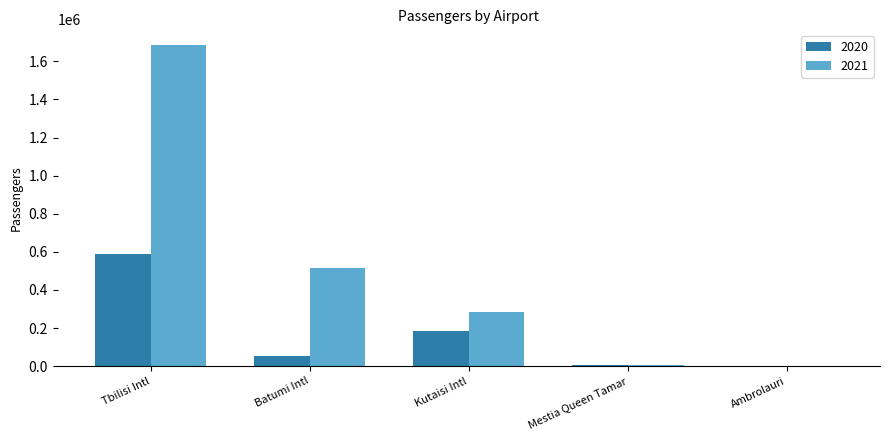

Which series has the widest spread of values?

2021